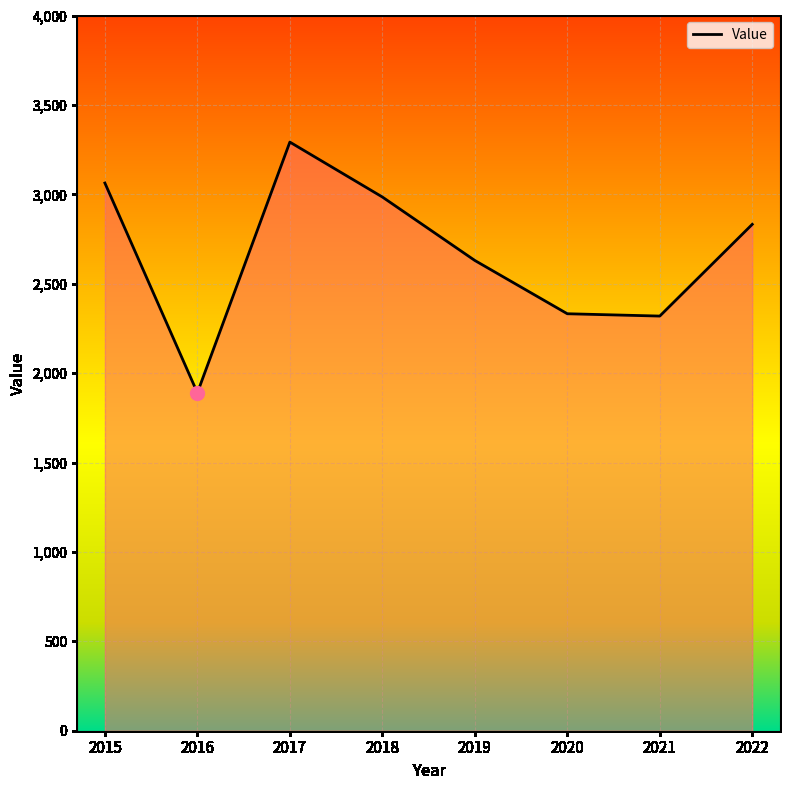

Which label corresponds to the largest value in the chart?

2017